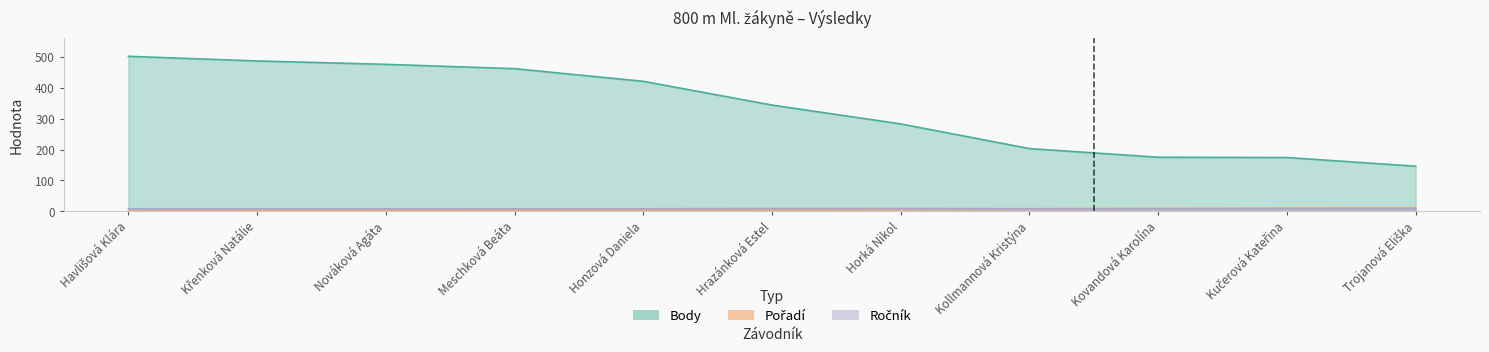

Is it true that Ročník equals 9 at Hrazánková Estel?

True